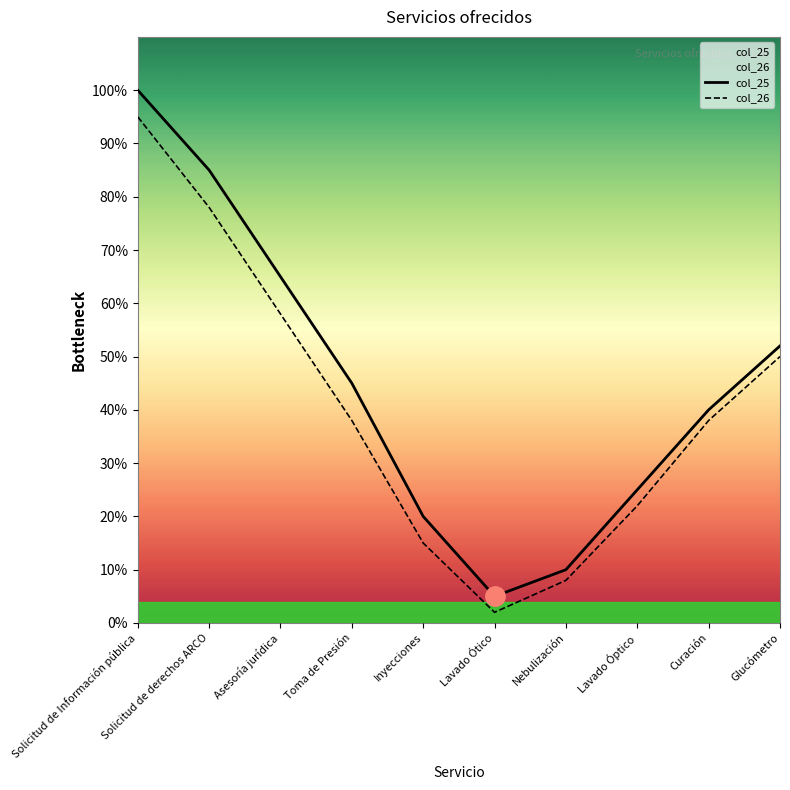

At how many categories does at least one series exceed 0?

10